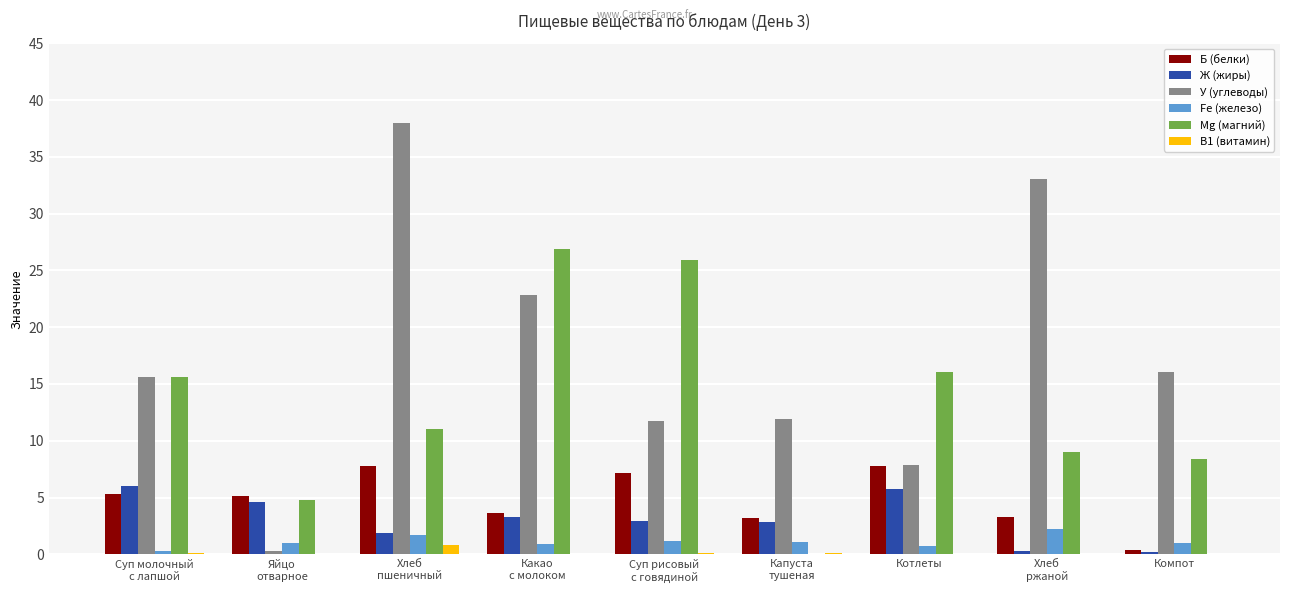

Which series has the largest total across all categories?

У (углеводы)